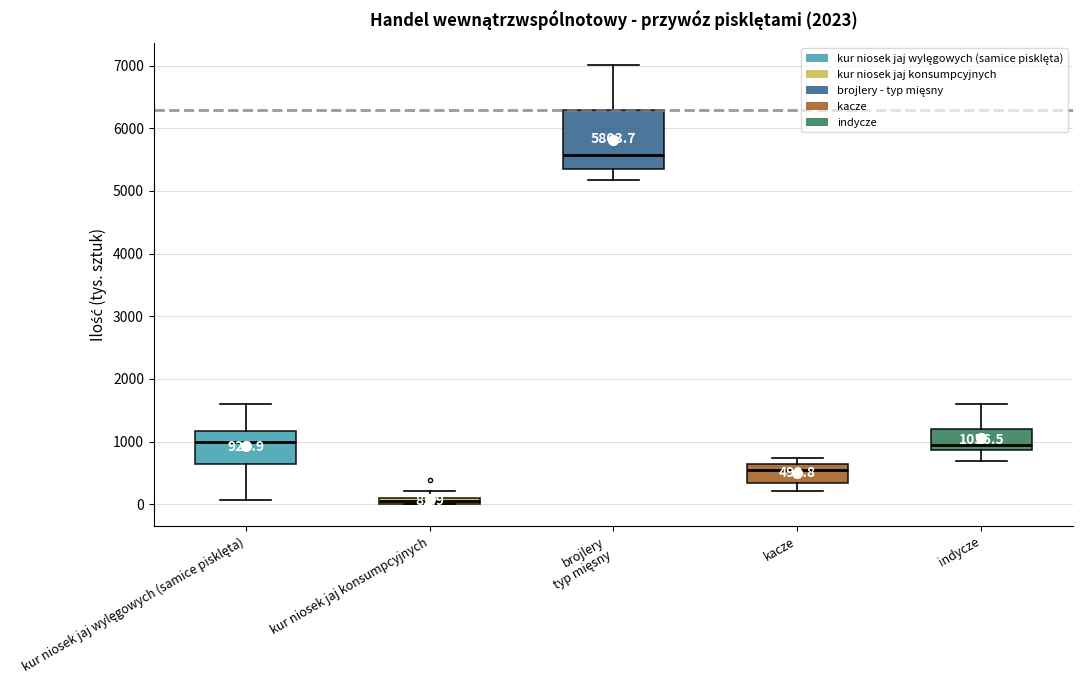

Which box's median line is the highest?

brojlery typ mięsny